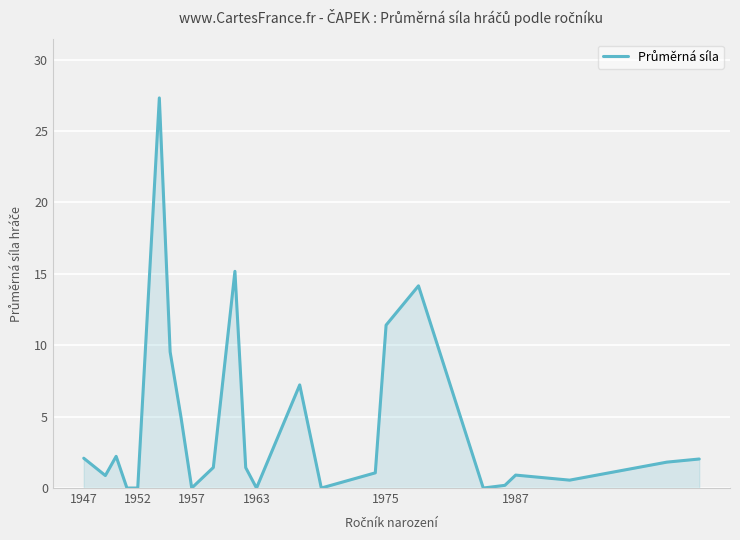

How many lines are shown in the chart?

1